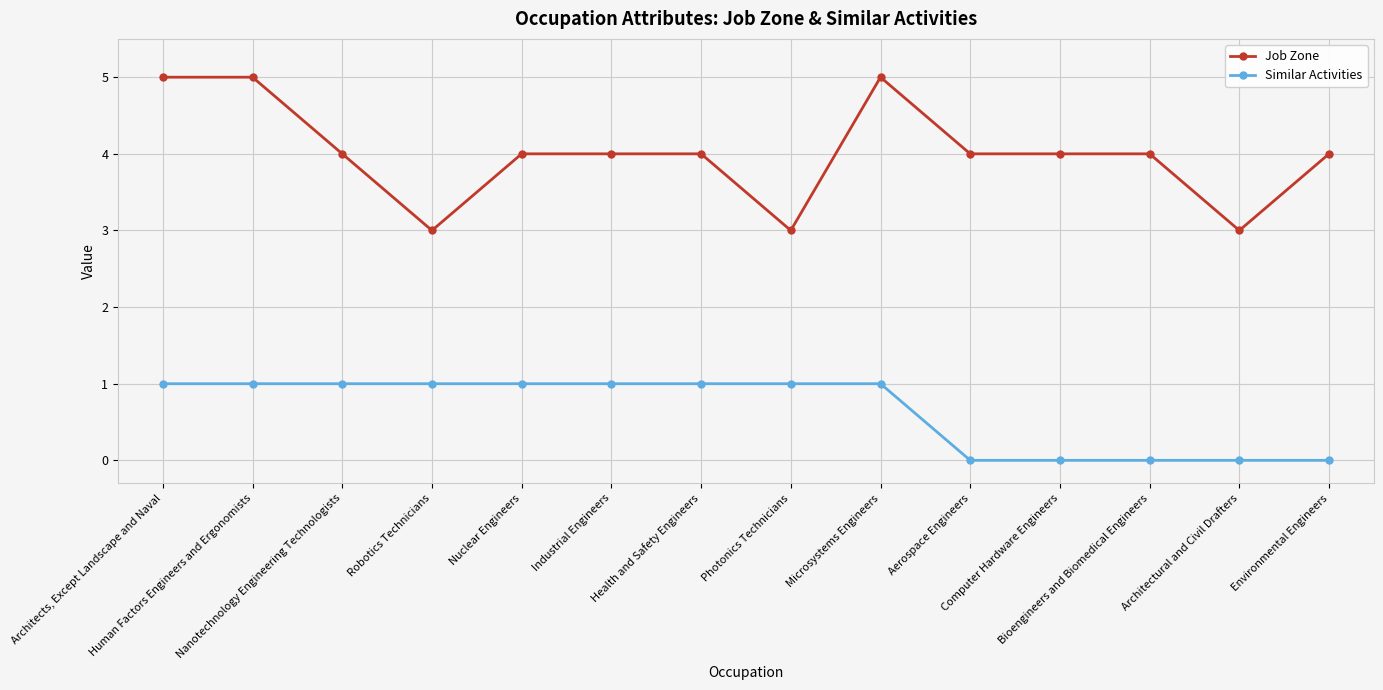

Reading left to right, transcribe all the data shown in this chart.

Job Zone: Architects, Except Landscape and Naval=5	Human Factors Engineers and Ergonomists=5	Nanotechnology Engineering Technologists=4	Robotics Technicians=3	Nuclear Engineers=4	Industrial Engineers=4	Health and Safety Engineers=4	Photonics Technicians=3	Microsystems Engineers=5	Aerospace Engineers=4	Computer Hardware Engineers=4	Bioengineers and Biomedical Engineers=4	Architectural and Civil Drafters=3	Environmental Engineers=4
Similar Activities: Architects, Except Landscape and Naval=1	Human Factors Engineers and Ergonomists=1	Nanotechnology Engineering Technologists=1	Robotics Technicians=1	Nuclear Engineers=1	Industrial Engineers=1	Health and Safety Engineers=1	Photonics Technicians=1	Microsystems Engineers=1	Aerospace Engineers=0	Computer Hardware Engineers=0	Bioengineers and Biomedical Engineers=0	Architectural and Civil Drafters=0	Environmental Engineers=0